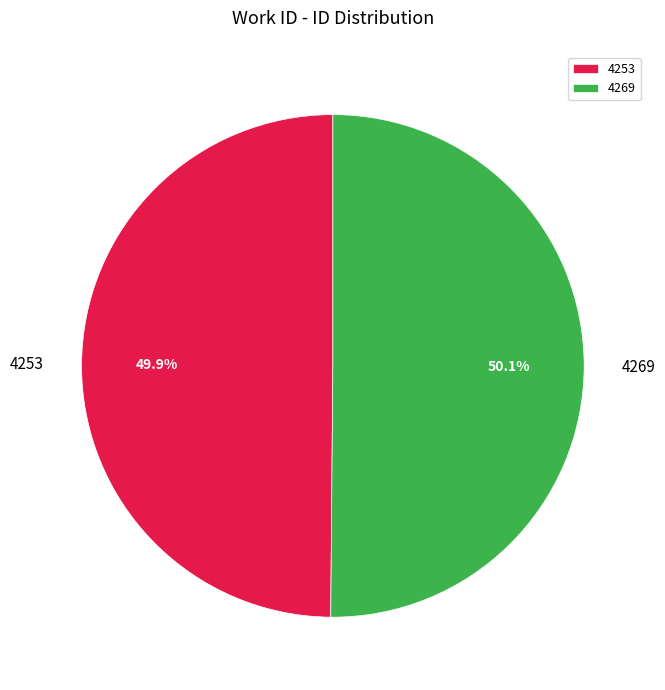

To the nearest percent, what is the average slice percentage?

50%